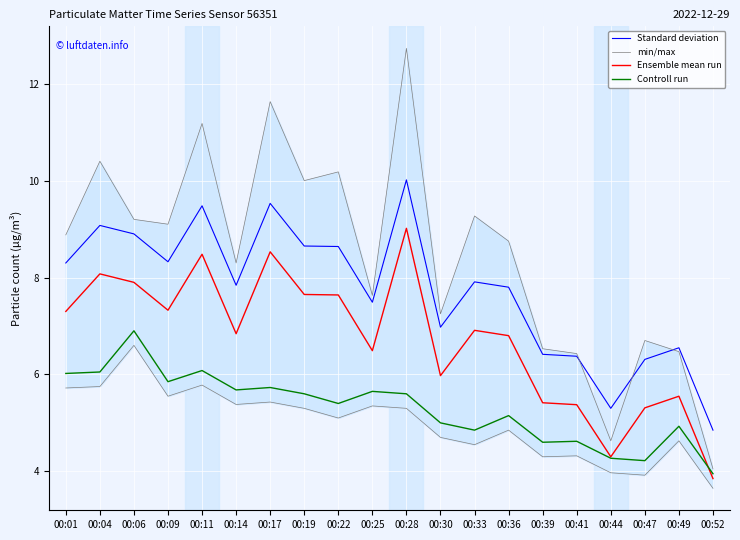

The min/max series shows 4.0 at 00:44. True or false?

True